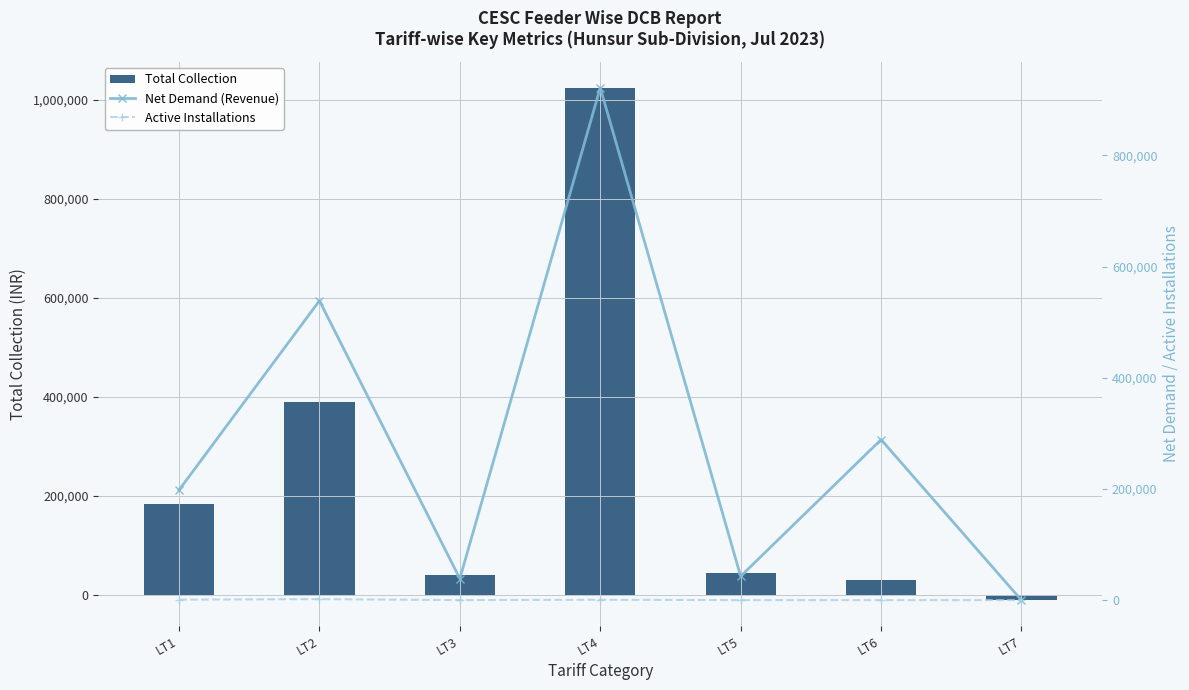

Reading left to right, what are all the values shown in this chart?

Total Collection: LT1=183764.9	LT2=389293.0	LT3=41376.0	LT4=1024931.2	LT5=43990.0	LT6=30000.0	LT7=-10402.0
Net Demand (Revenue): LT1=197945.6	LT2=538503.1	LT3=38722.5	LT4=921569.2	LT5=42970.7	LT6=288709.4	LT7=-120.1
Active Installations: LT1=864.0	LT2=1825.0	LT3=54.0	LT4=732.0	LT5=21.0	LT6=61.0	LT7=2.0